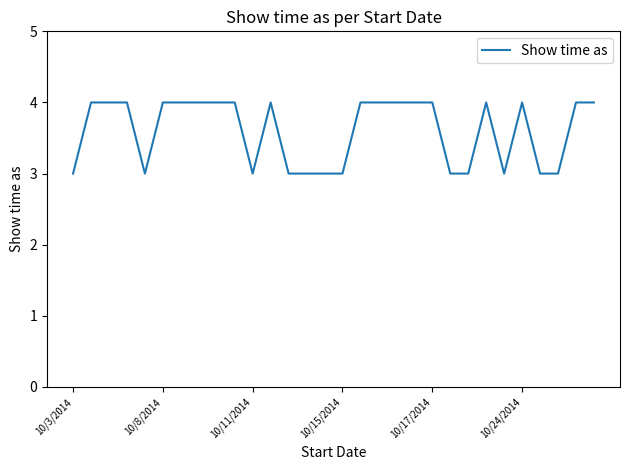

What is the minimum value shown in the chart?

3